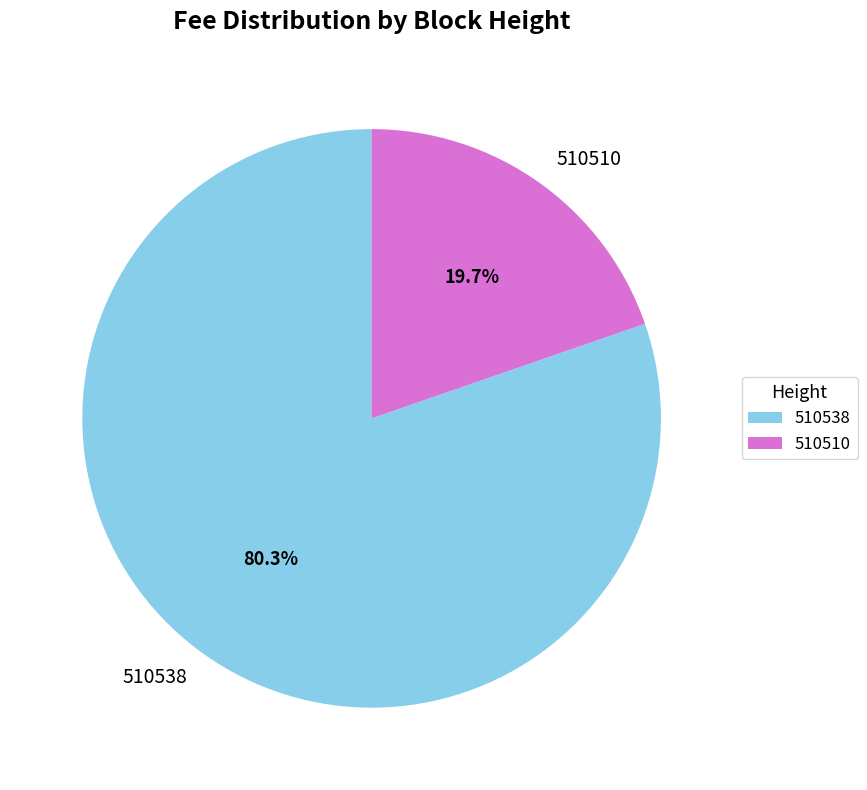

Rank the categories by value from lowest to highest.

510510, 510538